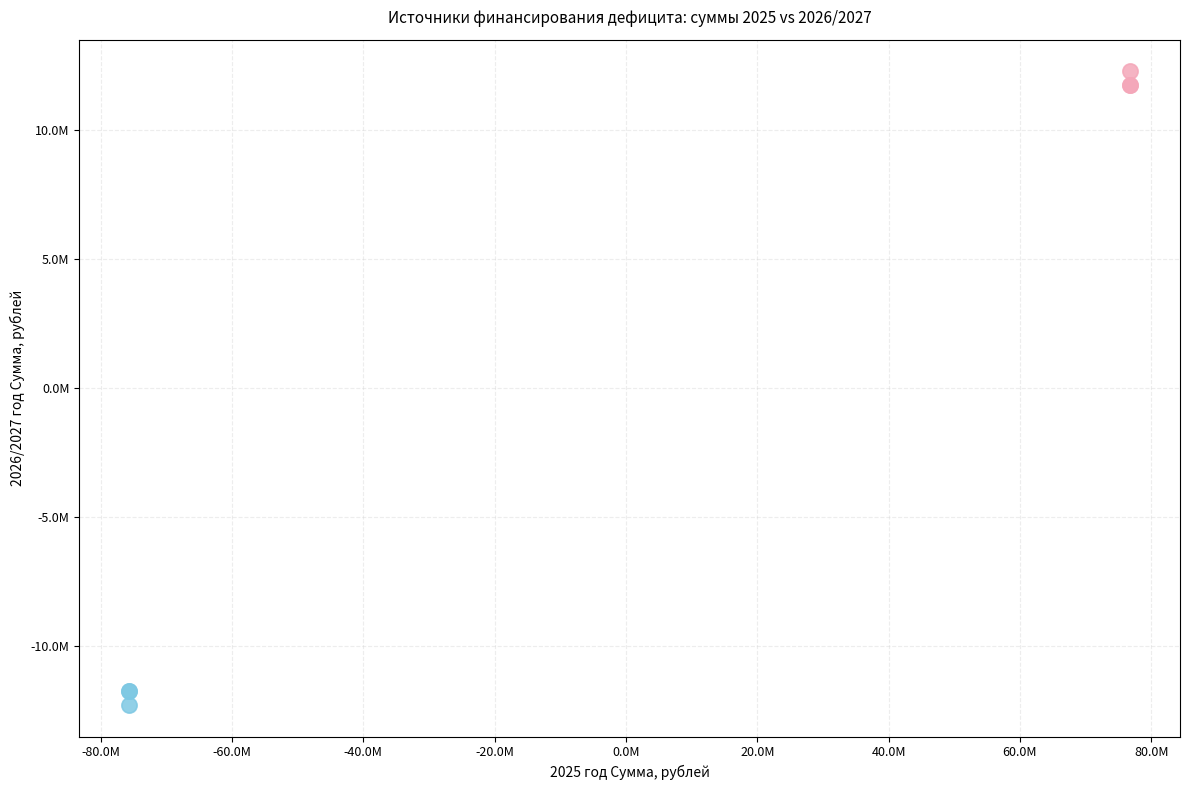

Which series reaches the minimum Y coordinate?

Увеличение остатков средств бюджетов